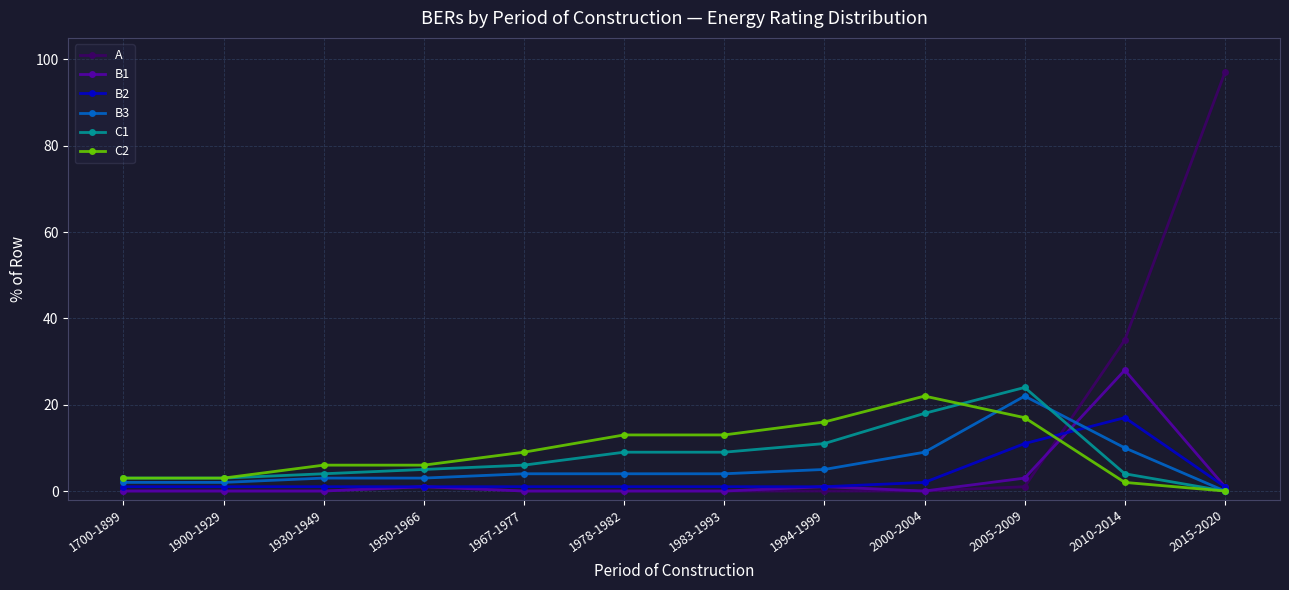

Between 1950-1966 and 2015-2020, which series saw the biggest shift?

A